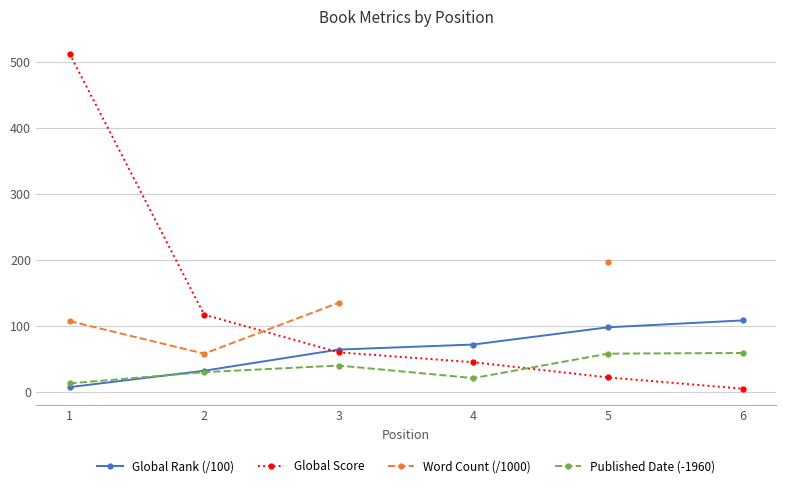

Which series has the largest total across all categories?

Global Score